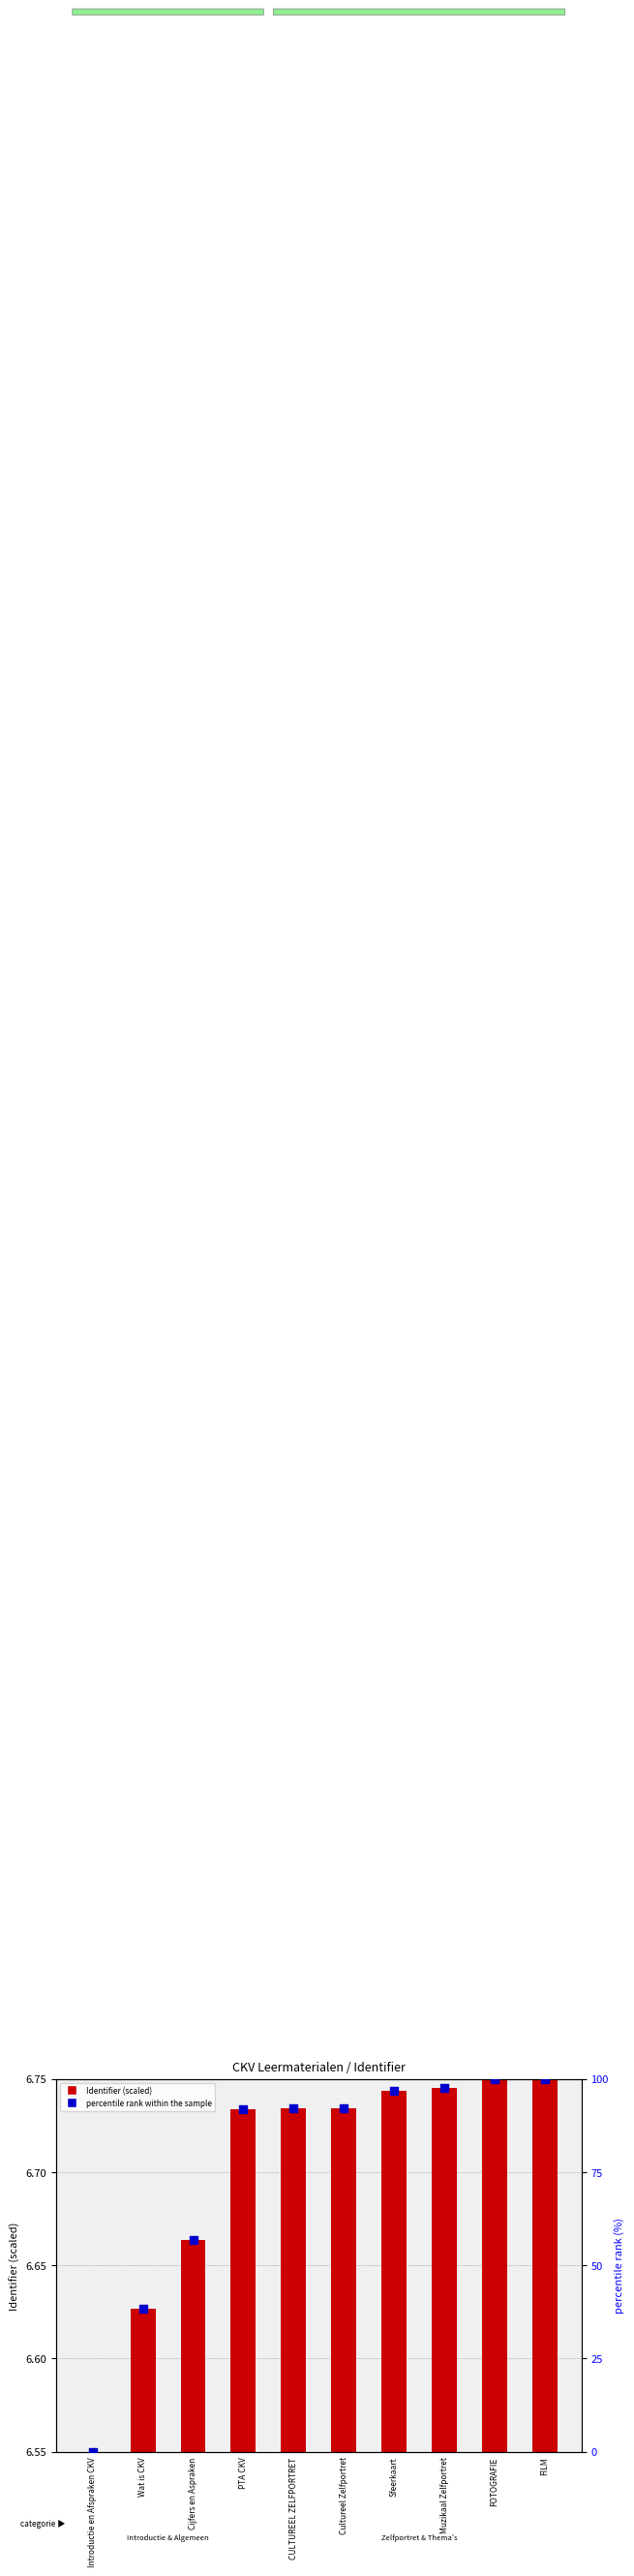

What is the total value across all series at FOTOGRAFIE?

106.8